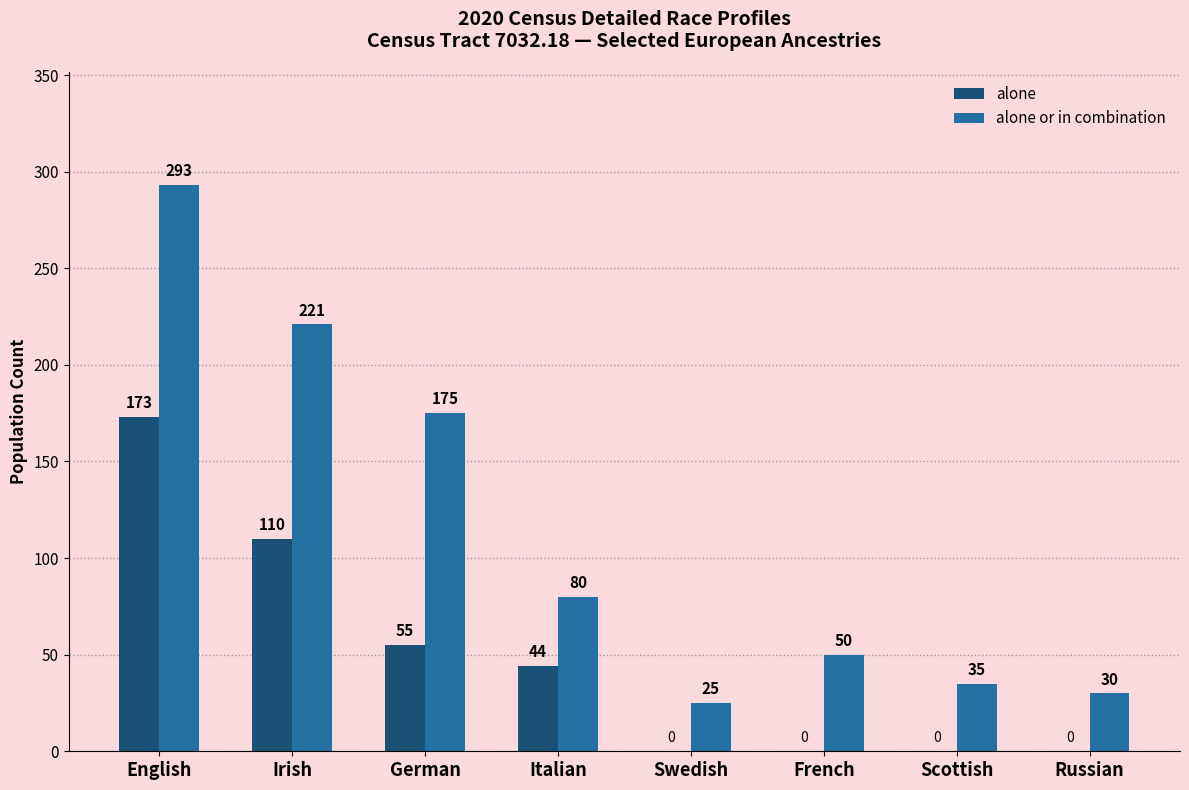

Is the value of alone at Swedish greater than the value of alone or in combination at Italian?

No